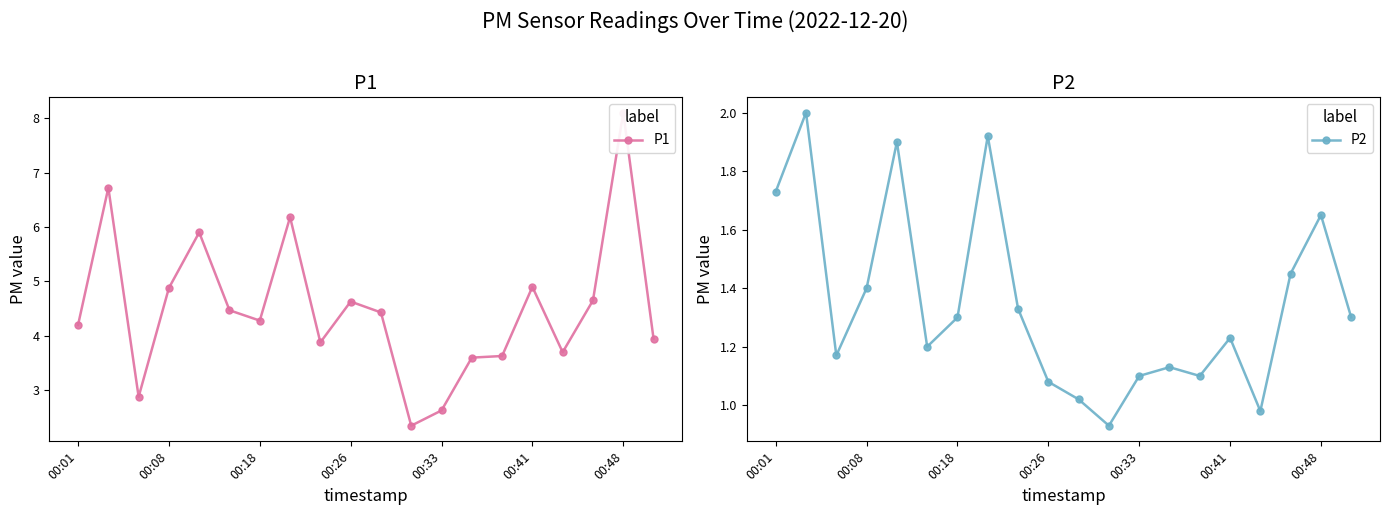

What is the highest value of the P1 series?

8.1